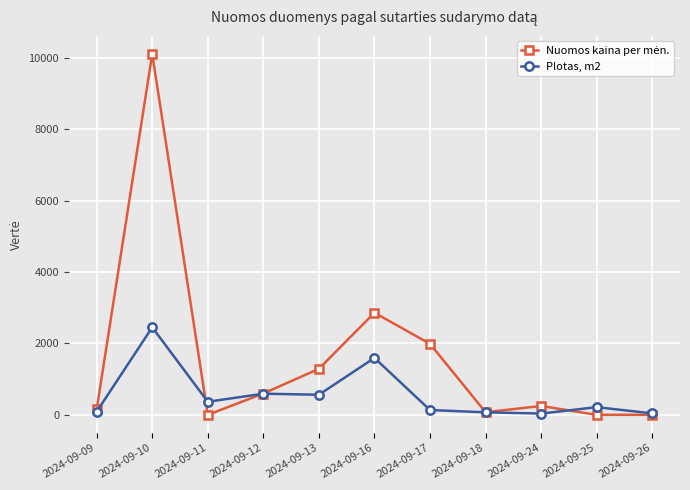

At which category is the sum across all series the highest?

2024-09-10